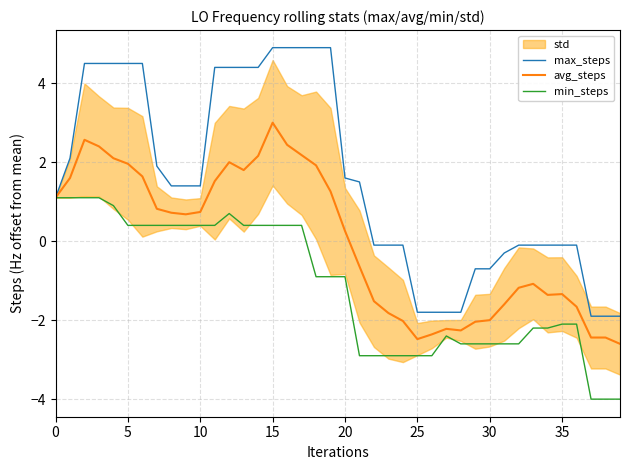

What is the label of the 13th point from the left?

12